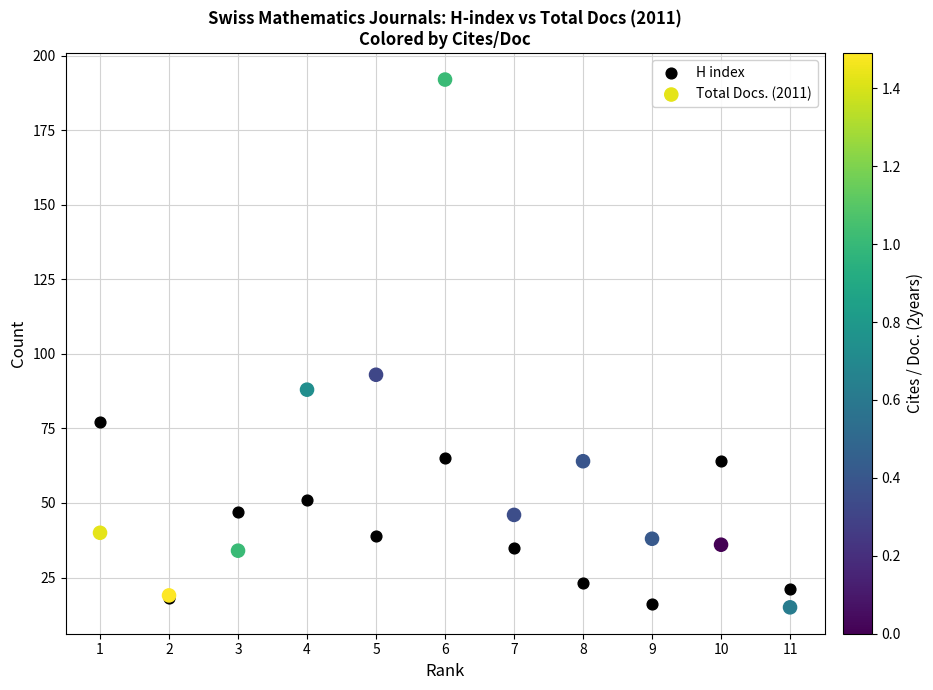

Which series reaches the maximum Y coordinate?

Total Docs. (2011)